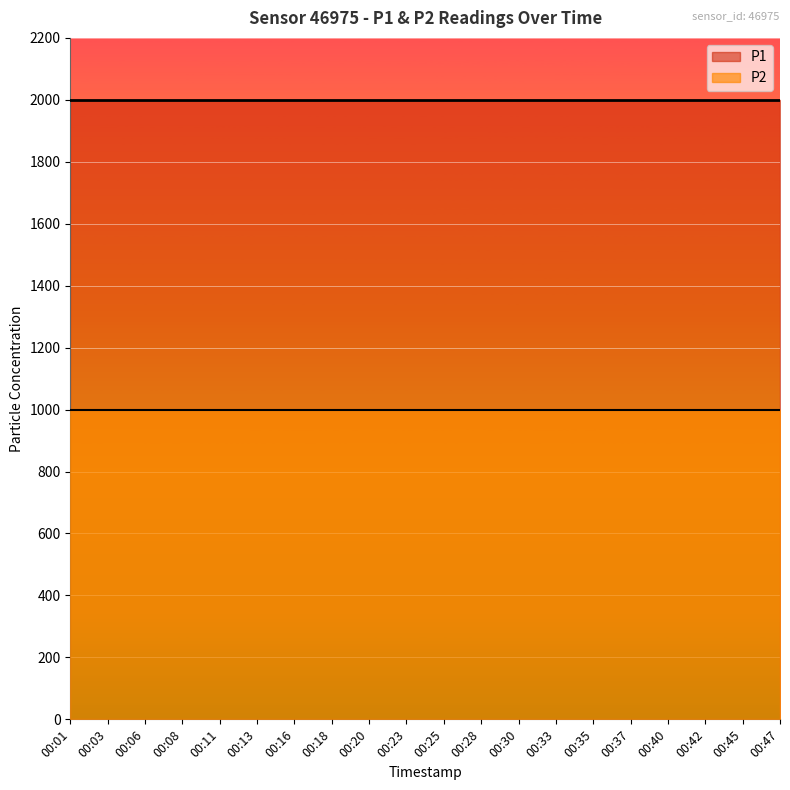

At how many categories does at least one series exceed 1582?

20